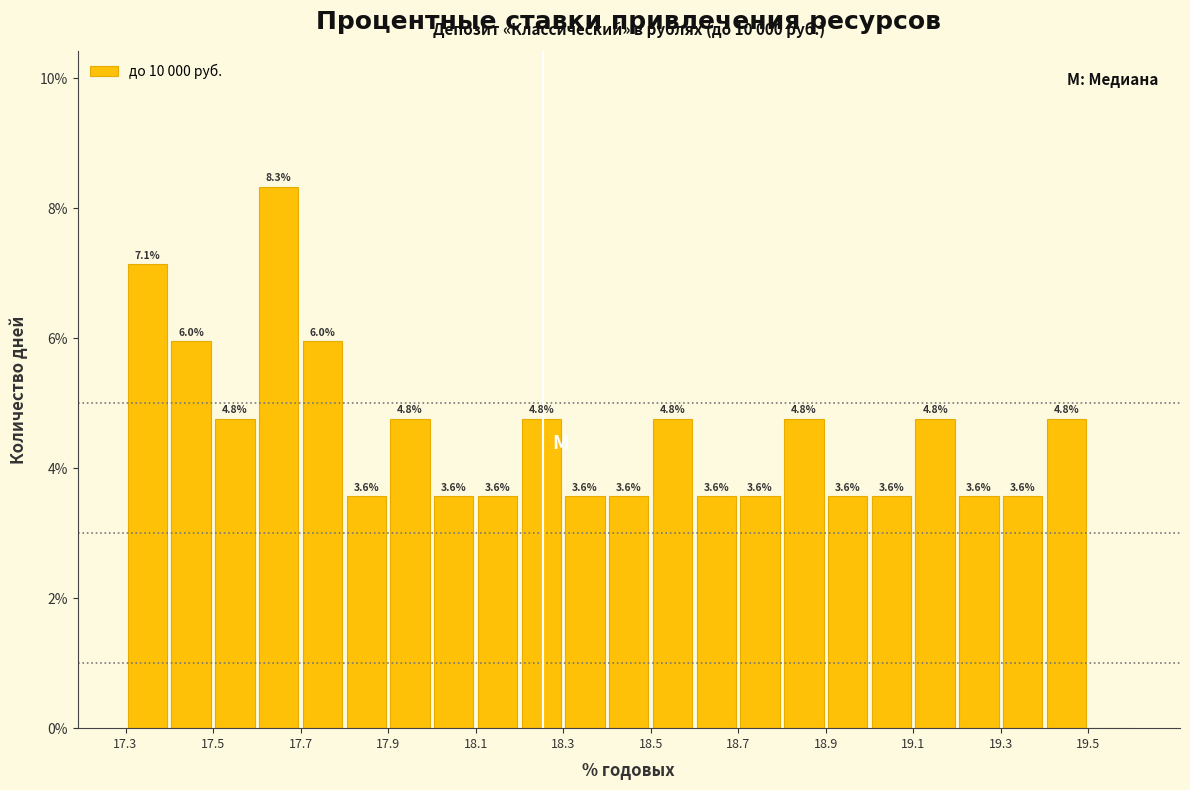

Over which range of the x-axis is the bar tallest?

17.6 to 17.7